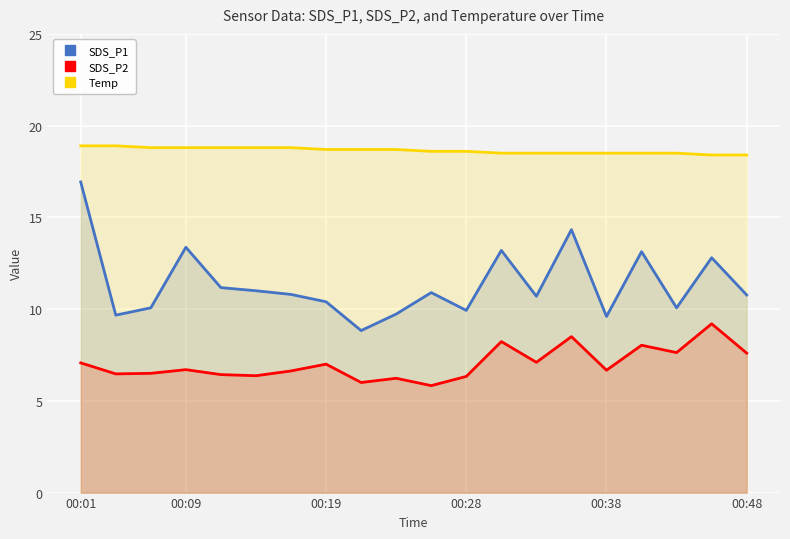

At which category does the chart reach its peak across all series?

00:01